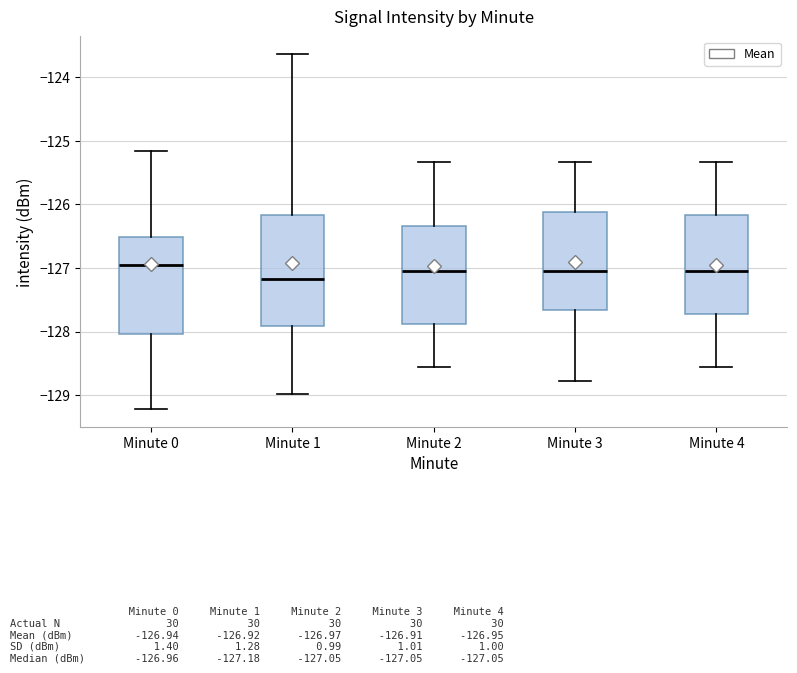

Reading left to right, read every box against the y-axis: the position of its median line, the range the box covers, and the ends of its whiskers. The values are not printed on the chart, so give them approximately, as read against the axis.

Minute 0: median -127.0, box -128.0 to -126.5, whiskers -129.2 to -125.2
Minute 1: median -127.2, box -127.9 to -126.2, whiskers -129.0 to -123.6
Minute 2: median -127.1, box -127.9 to -126.3, whiskers -128.6 to -125.3
Minute 3: median -127.1, box -127.7 to -126.1, whiskers -128.8 to -125.3
Minute 4: median -127.1, box -127.7 to -126.2, whiskers -128.6 to -125.3